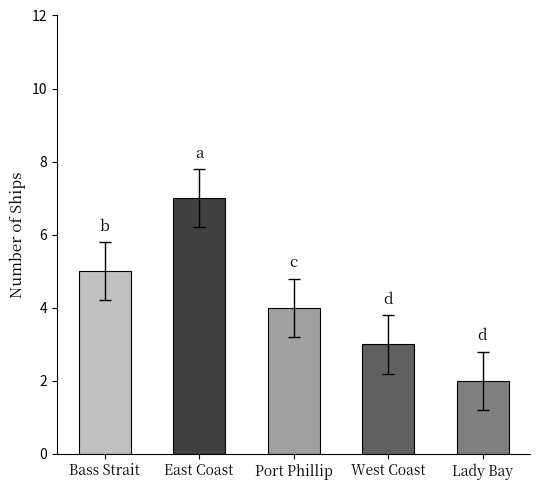

Reading left to right, transcribe all the data shown in this chart.

5	7	4	3	2